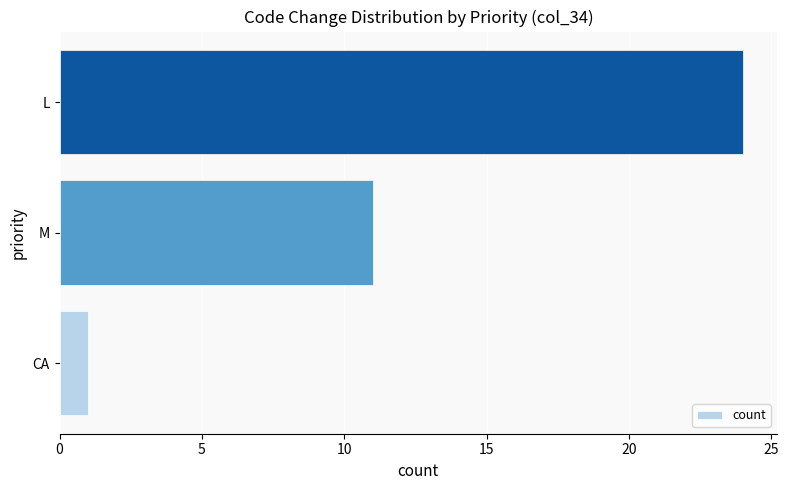

Rank the categories by value from lowest to highest.

CA, M, L